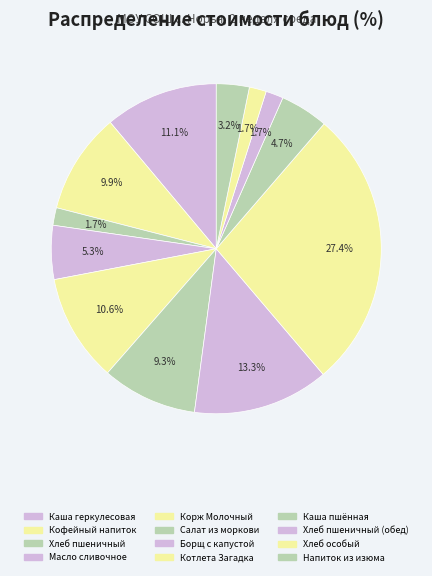

Count the number of slices in the pie.

12